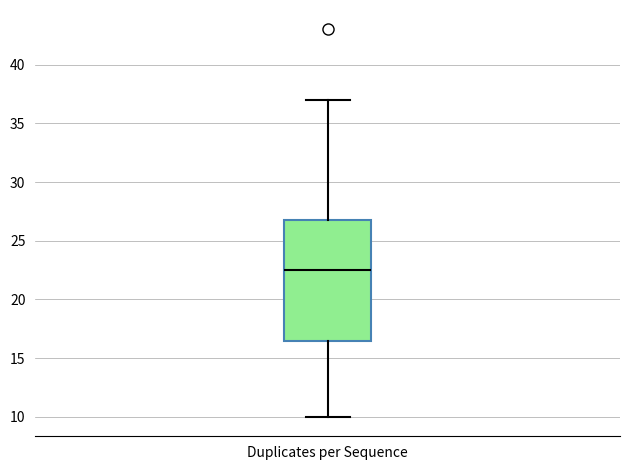

Read this box plot against the y-axis: the position of the median line, the range covered by the box, and the ends of both whiskers. The values are not printed on the chart, so give them approximately, as read against the axis.

median 22.5, box 16.5 to 27.0, whiskers 10.0 to 37.0